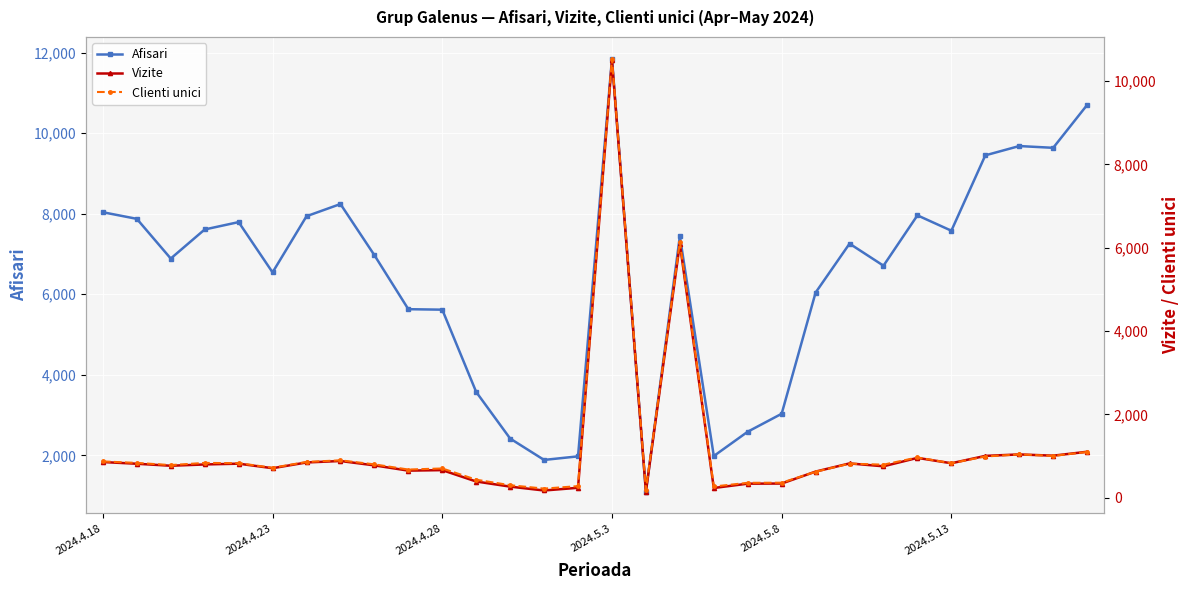

How many data points does each series have?

30